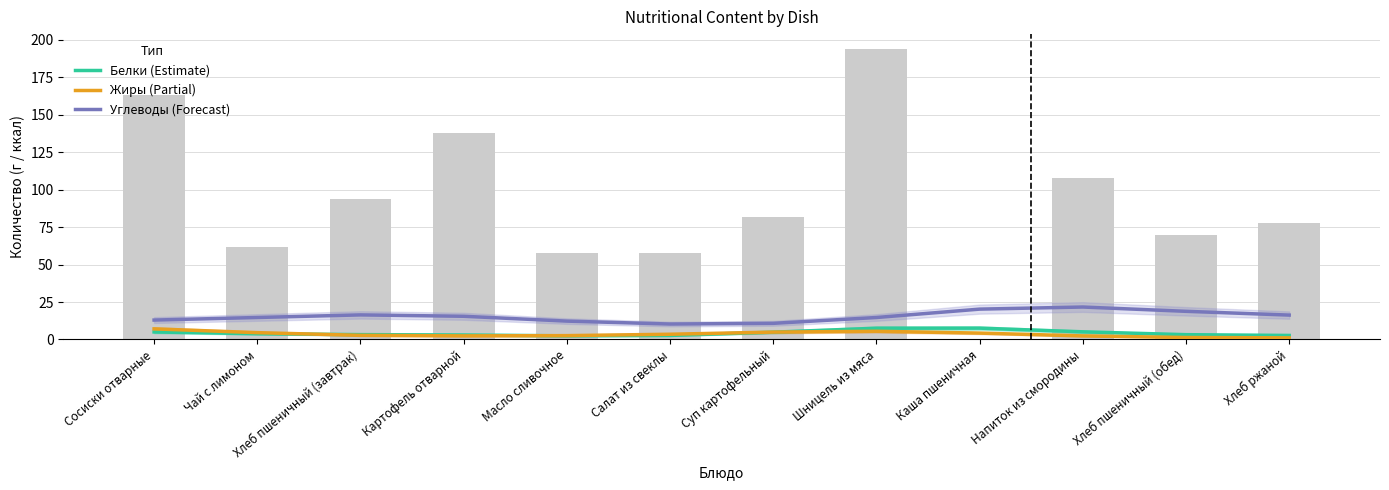

At which label does Жиры (Partial) reach its minimum?

Хлеб ржаной